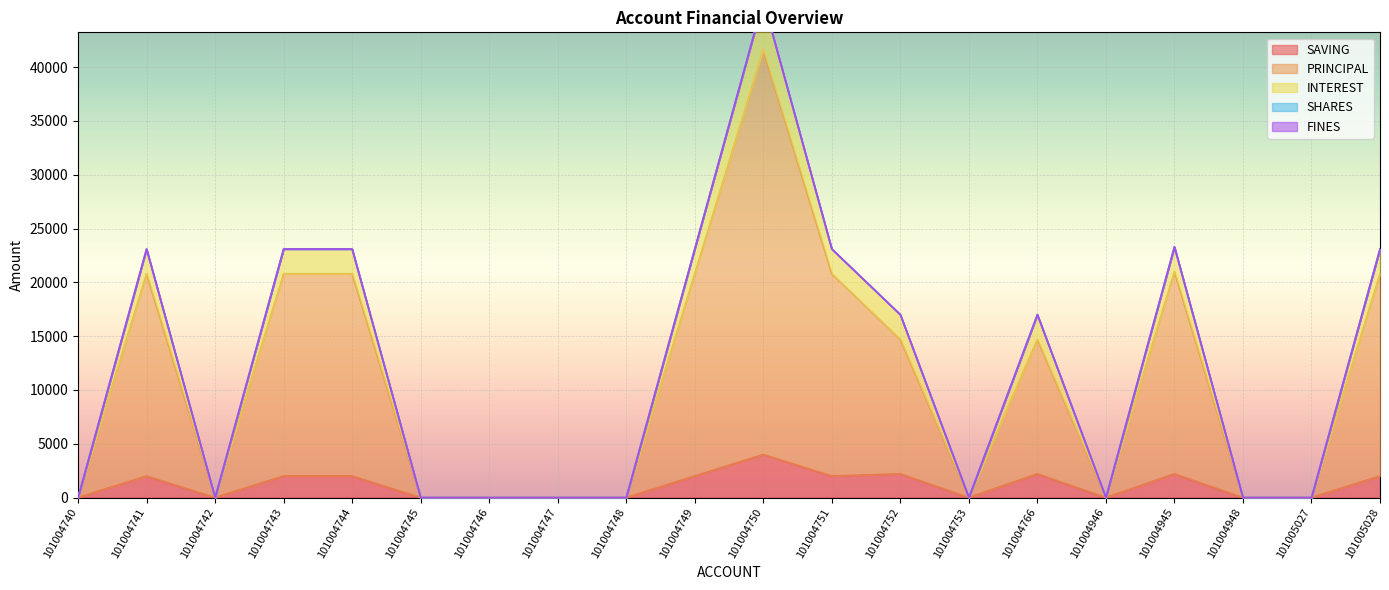

At which category does the chart reach its minimum across all series?

101004740